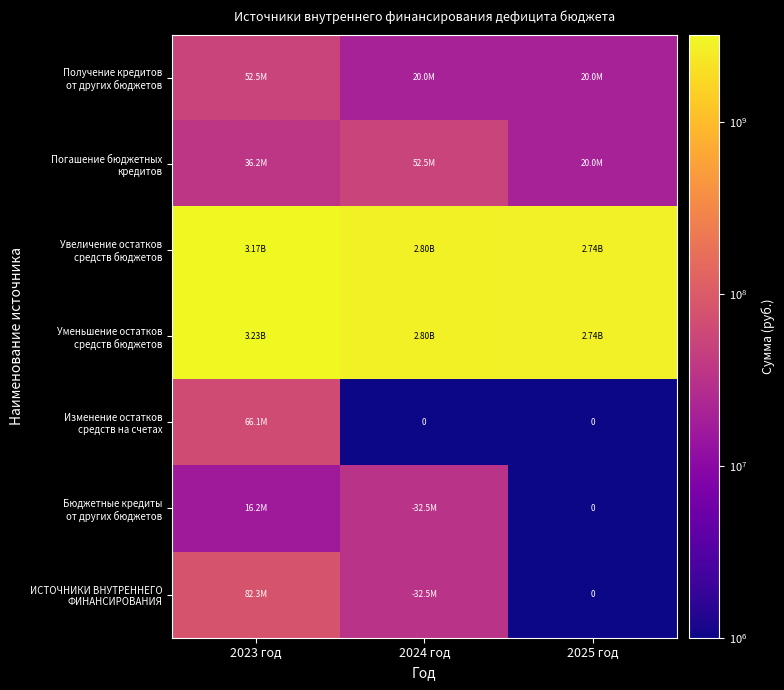

True or false: Погашение бюджетных кредитов has a value of 52450000.0 at 2024 год.

True